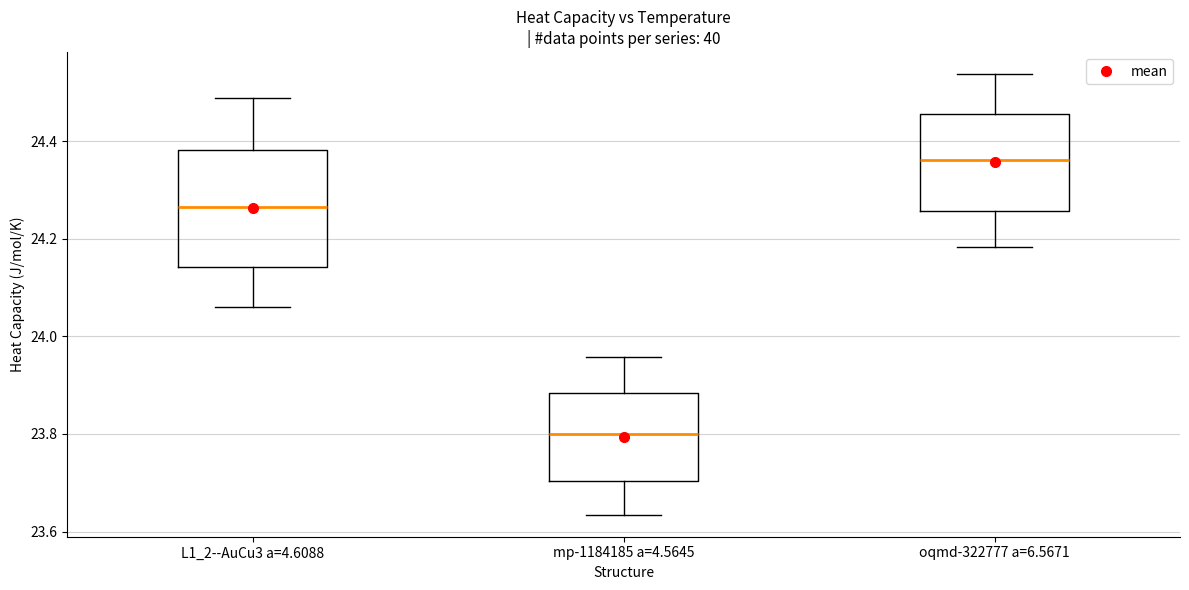

Which box is the tallest, from its lower edge to its upper edge?

L1_2--AuCu3 a=4.6088